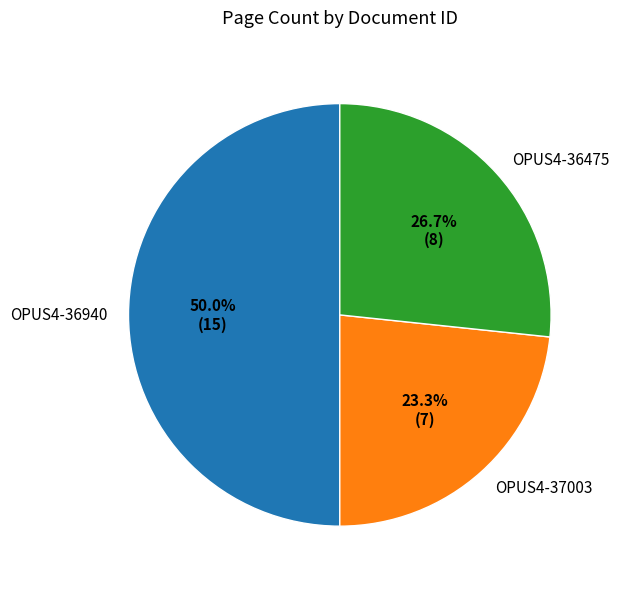

Is OPUS4-36475 the majority of the pie?

No